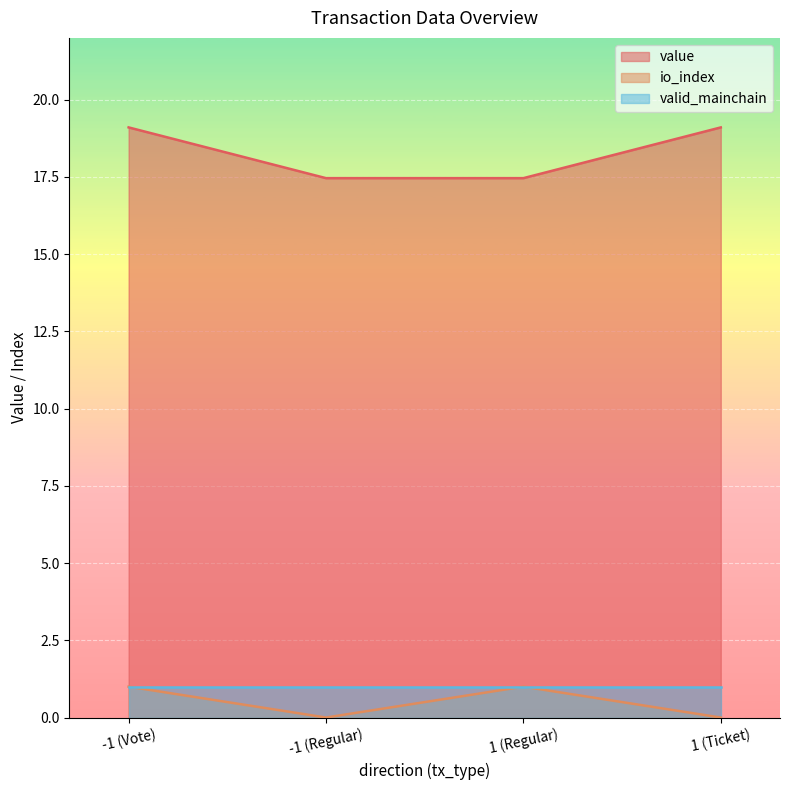

True or false: io_index has a value of 1.0 at 1 (Regular).

True